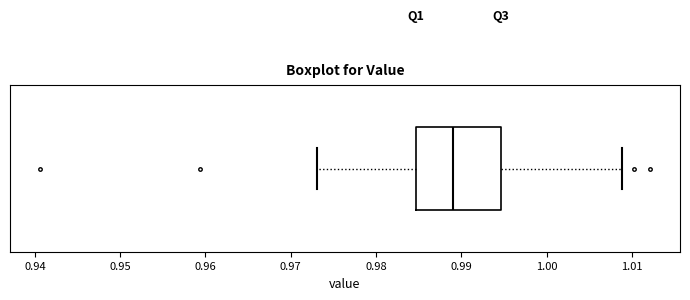

Transcribe this box plot: give where the median line is, the range the box spans, and where the two whiskers end, as read against the x-axis. The values are not printed on the chart, so give them approximately, as read against the axis.

median 0.989, box 0.985 to 0.995, whiskers 0.973 to 1.009